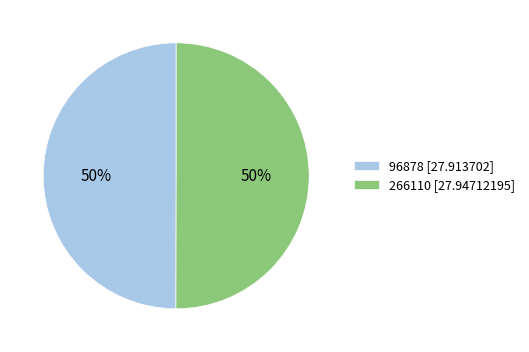

Is it true that 266110 [27.94712195] is 45% of the pie?

False